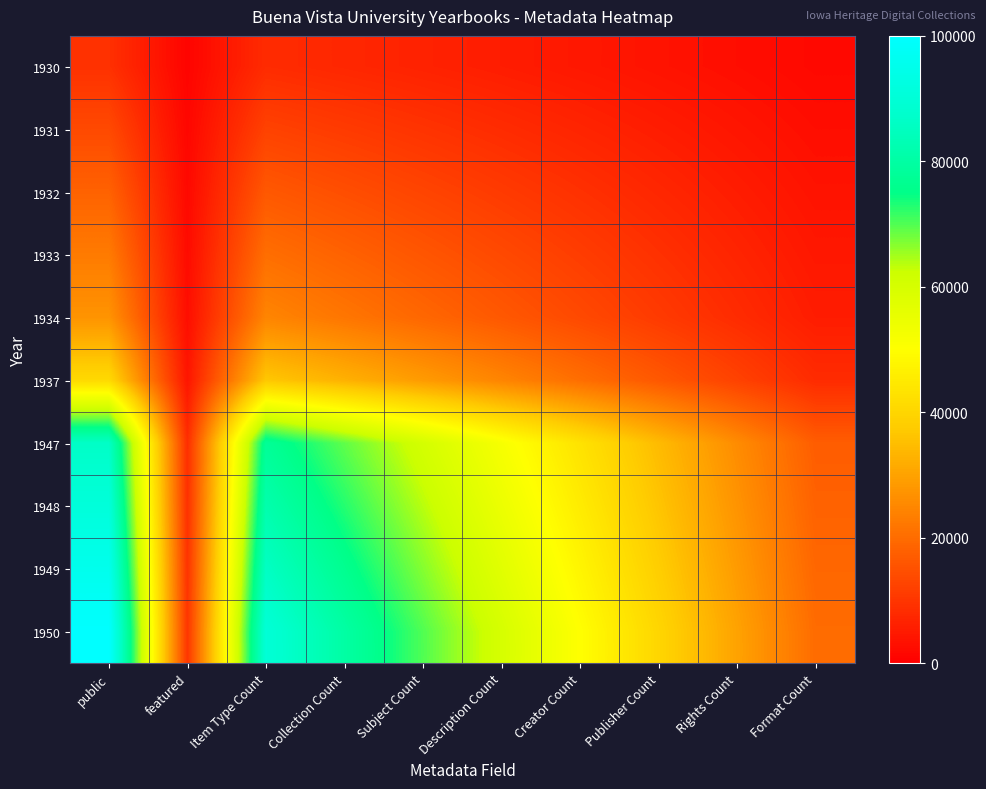

At how many categories does at least one series exceed 19351?

9